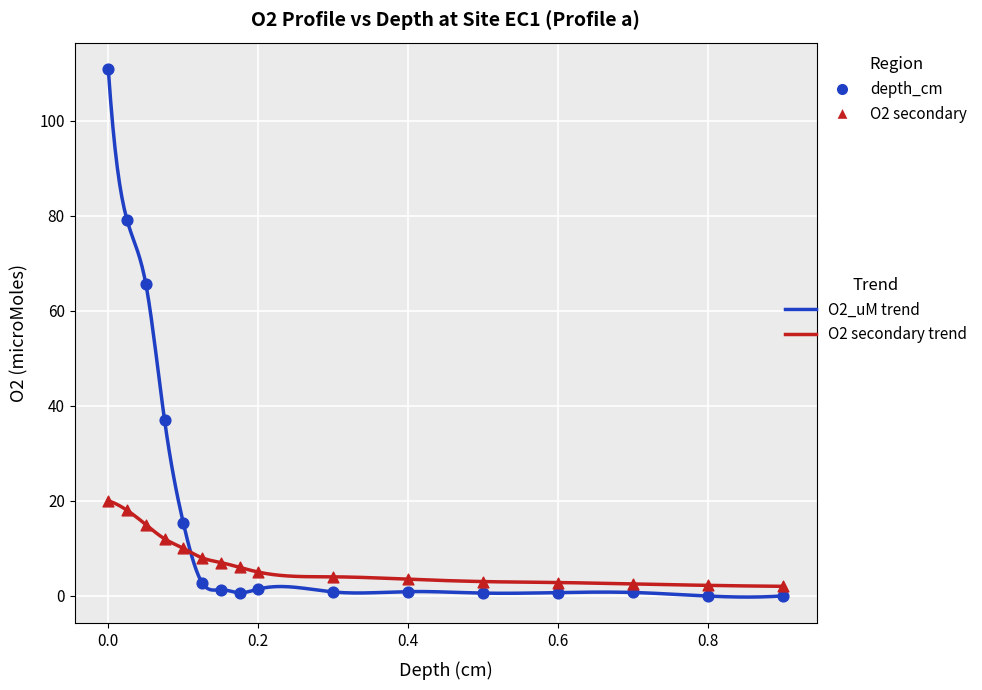

Between 0.8 and 0.2, which is larger?

0.2